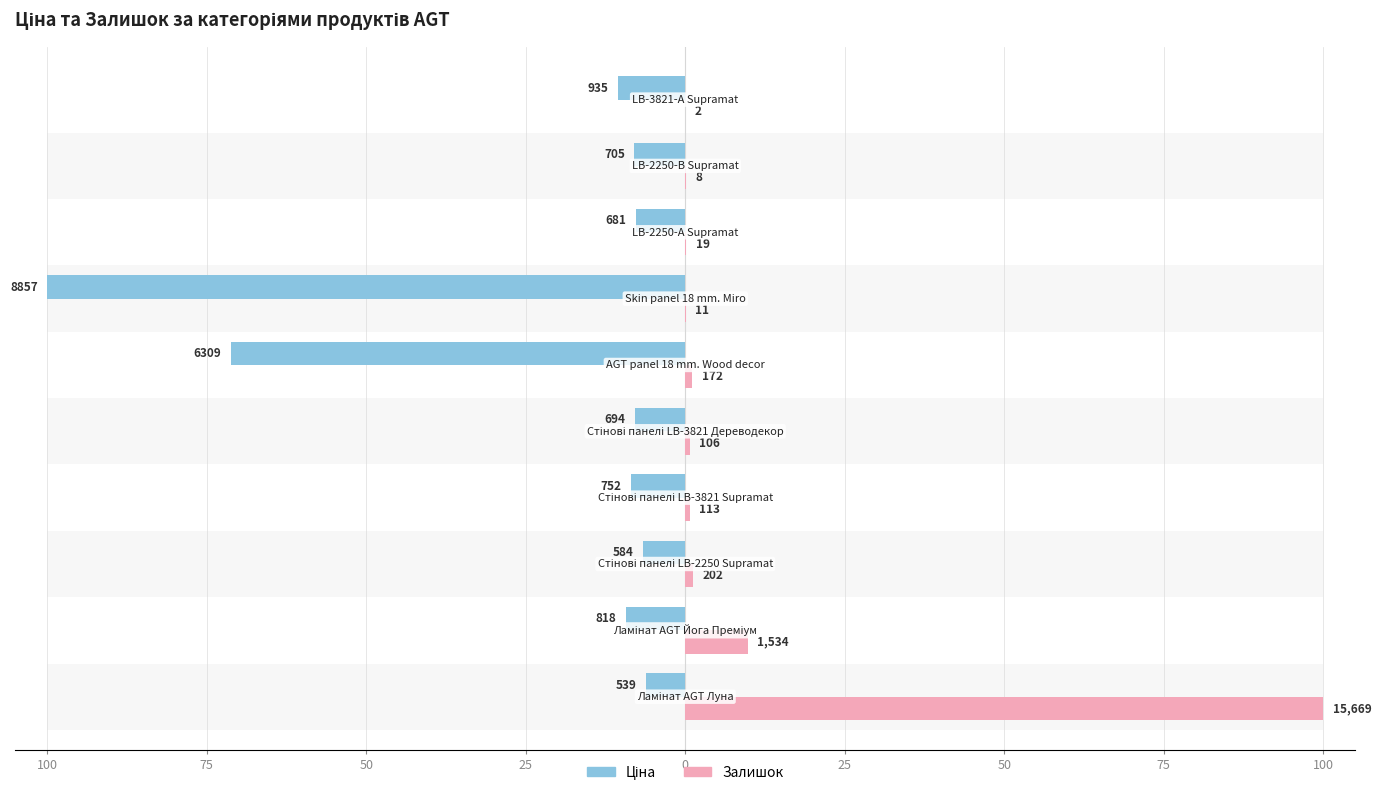

Between 50 and 25, which series saw the biggest shift?

Ціна